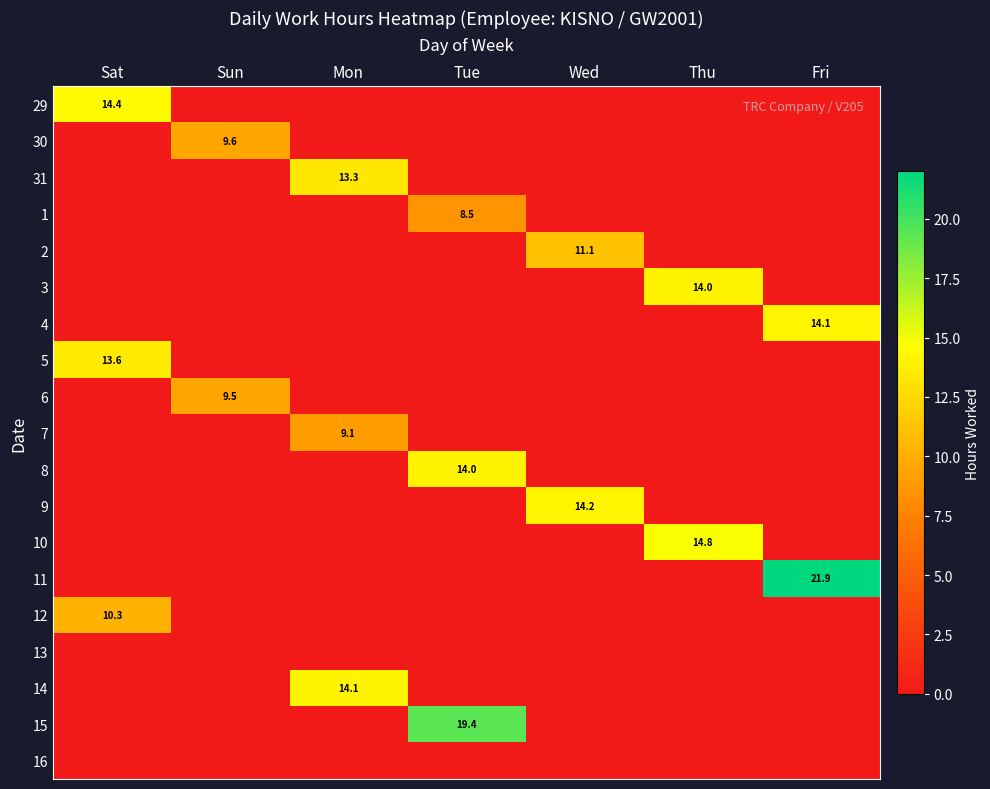

The value of 7 at Tue is 0.0. True or false?

True